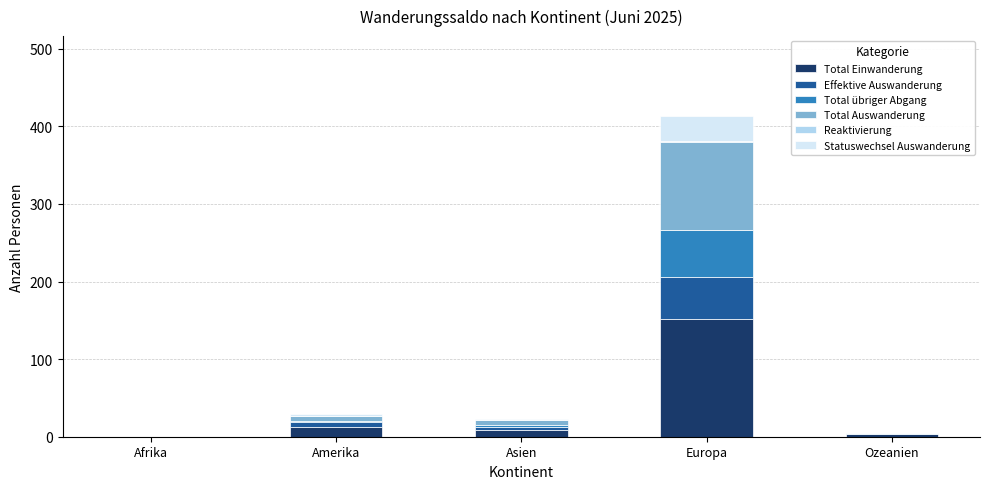

The value of Total Einwanderung at Afrika is 0. True or false?

True